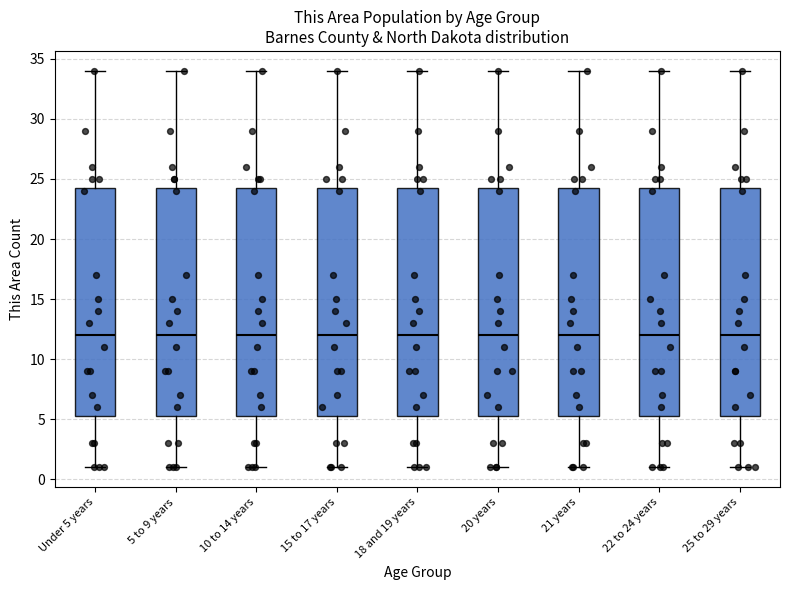

Reading left to right, transcribe this box plot: for each box, give where its median line is, the range the box spans, and where its two whiskers end, as read against the y-axis. The values are not printed on the chart, so give them approximately, as read against the axis.

Under 5 years: median 12.0, box 5.5 to 24.5, whiskers 1.0 to 34.0
5 to 9 years: median 12.0, box 5.5 to 24.5, whiskers 1.0 to 34.0
10 to 14 years: median 12.0, box 5.5 to 24.5, whiskers 1.0 to 34.0
15 to 17 years: median 12.0, box 5.5 to 24.5, whiskers 1.0 to 34.0
18 and 19 years: median 12.0, box 5.5 to 24.5, whiskers 1.0 to 34.0
20 years: median 12.0, box 5.5 to 24.5, whiskers 1.0 to 34.0
21 years: median 12.0, box 5.5 to 24.5, whiskers 1.0 to 34.0
22 to 24 years: median 12.0, box 5.5 to 24.5, whiskers 1.0 to 34.0
25 to 29 years: median 12.0, box 5.5 to 24.5, whiskers 1.0 to 34.0